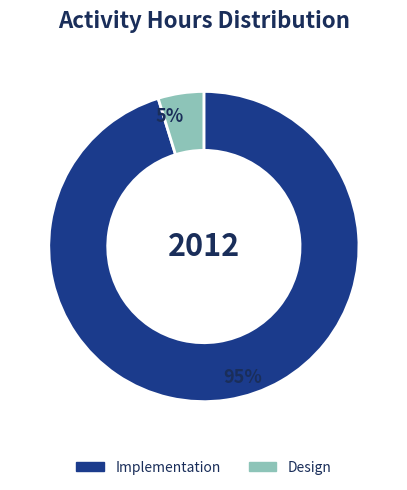

To the nearest percent, what is the average slice percentage?

50%